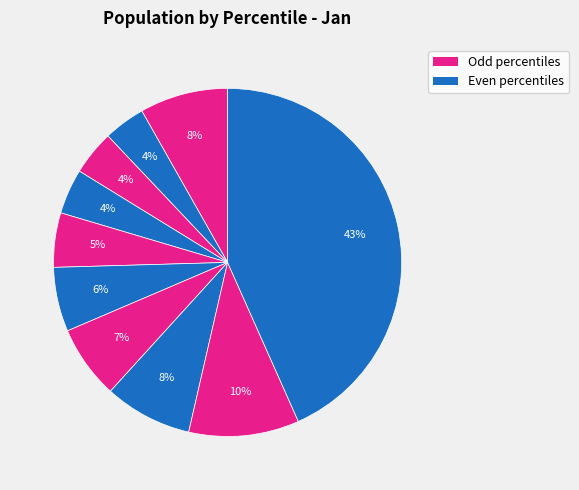

To the nearest percent, what is the difference between the largest and smallest slice percentages?

39%